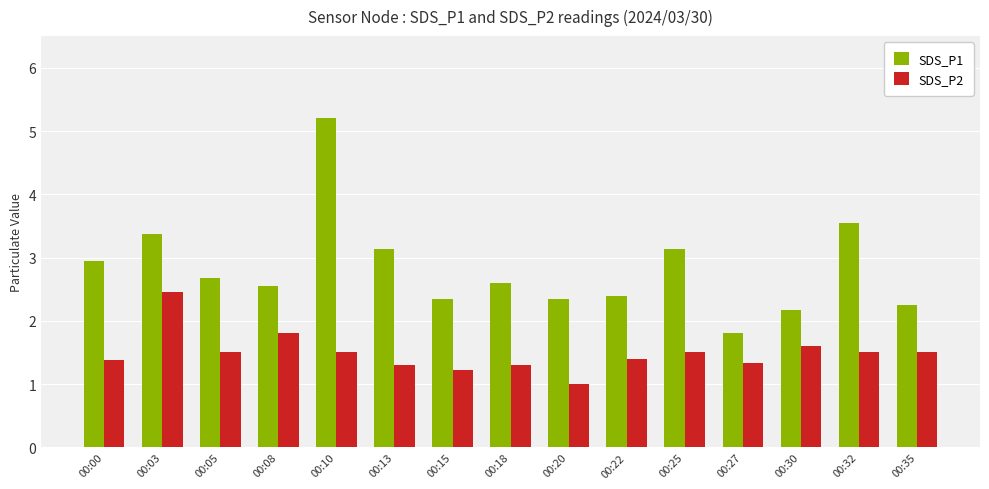

How many data points in SDS_P1 are less than 2?

1